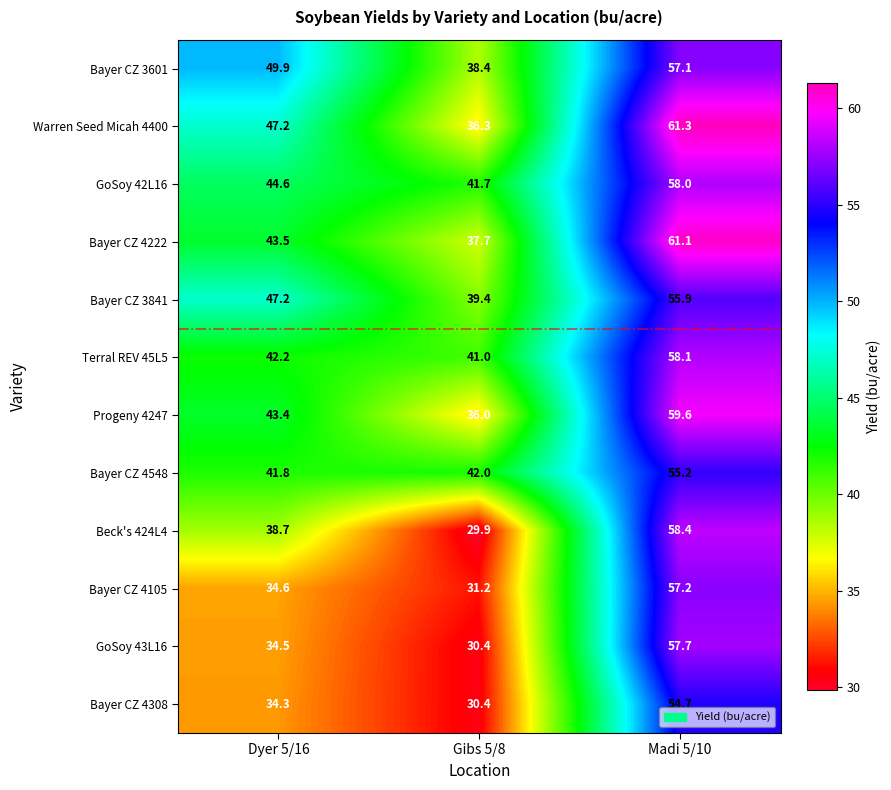

Where is GoSoy 43L16 nearest to the value 44?

Dyer 5/16